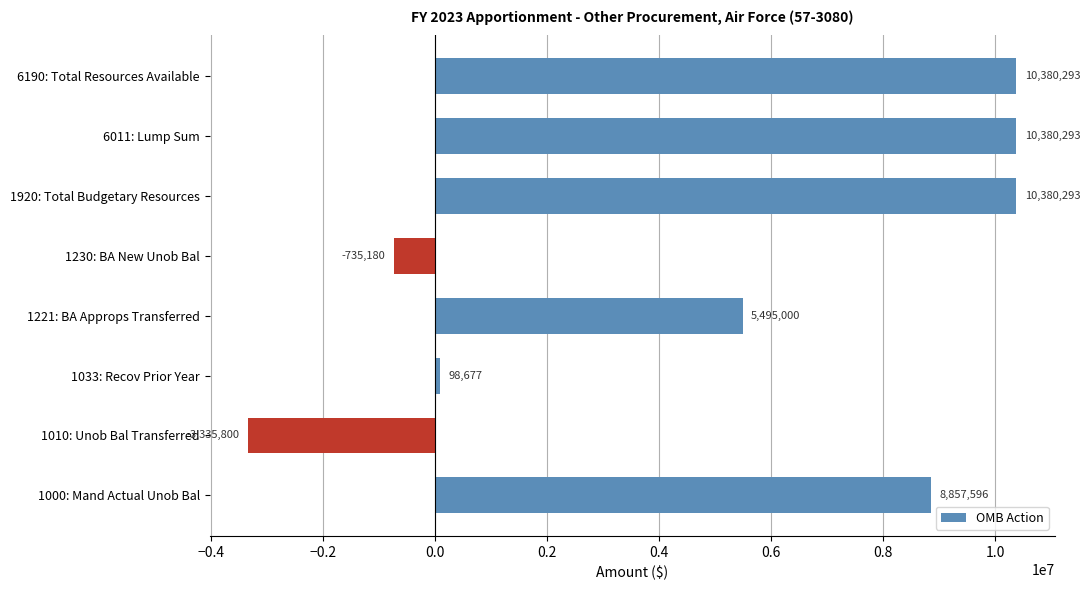

What is the difference between the maximum and second lowest values?

11115473